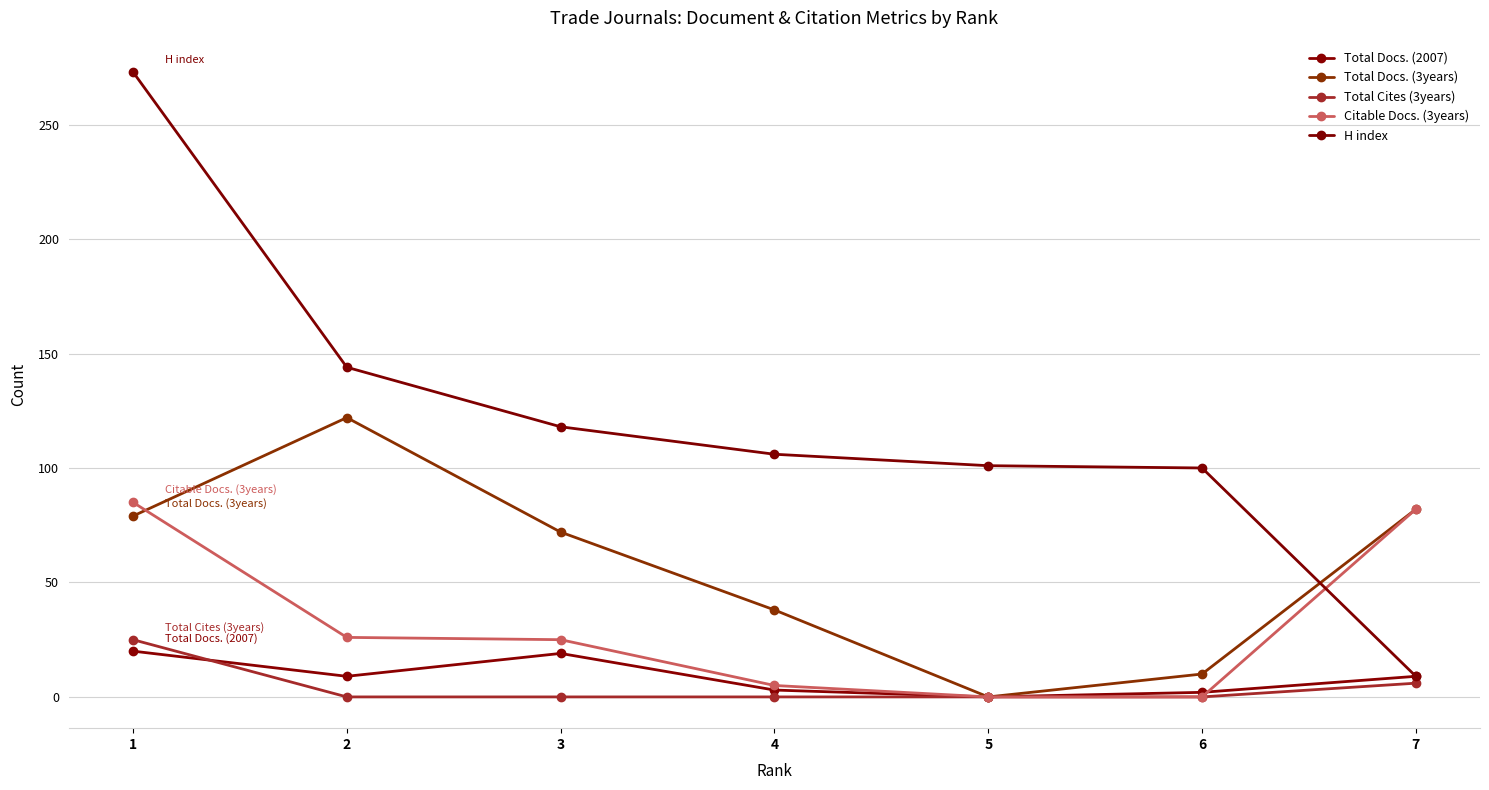

At which category is the sum across all series the highest?

1